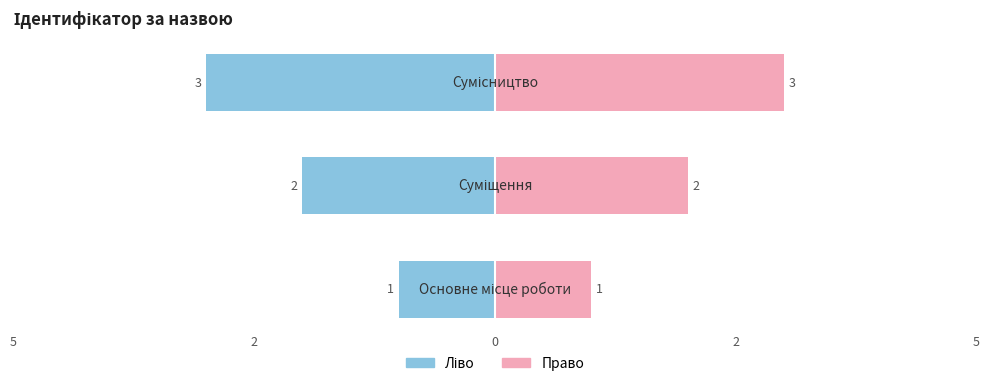

Which series has the widest spread of values?

Ідентифікатор (ліво)